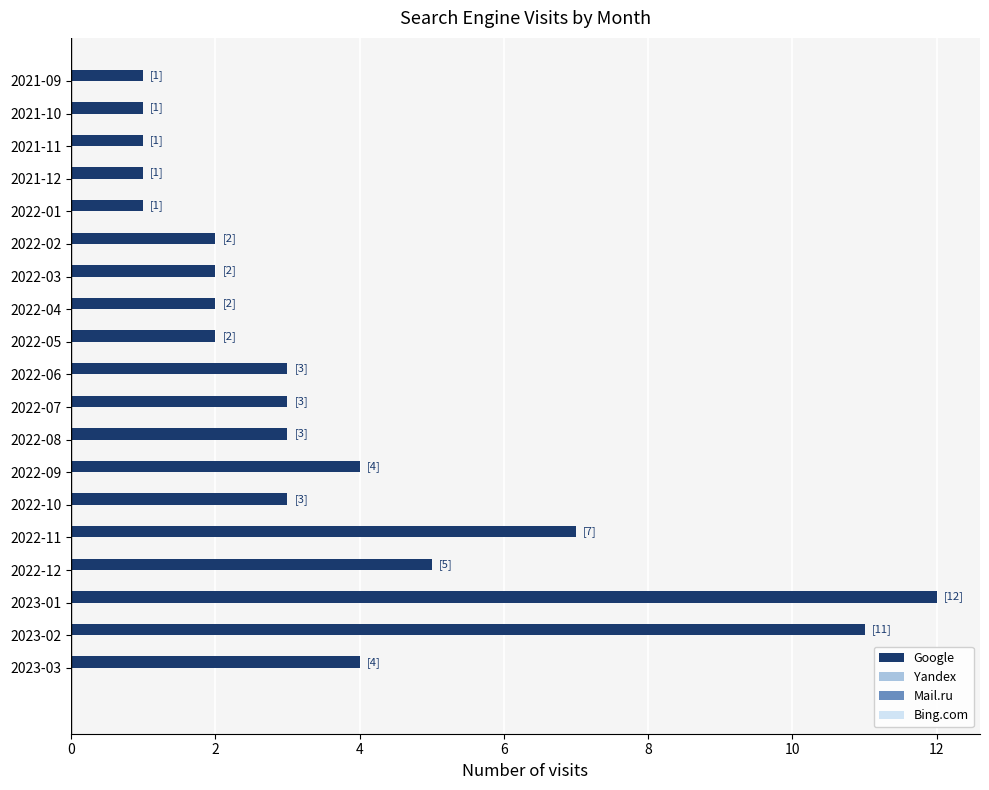

What is the maximum value shown in the chart?

12